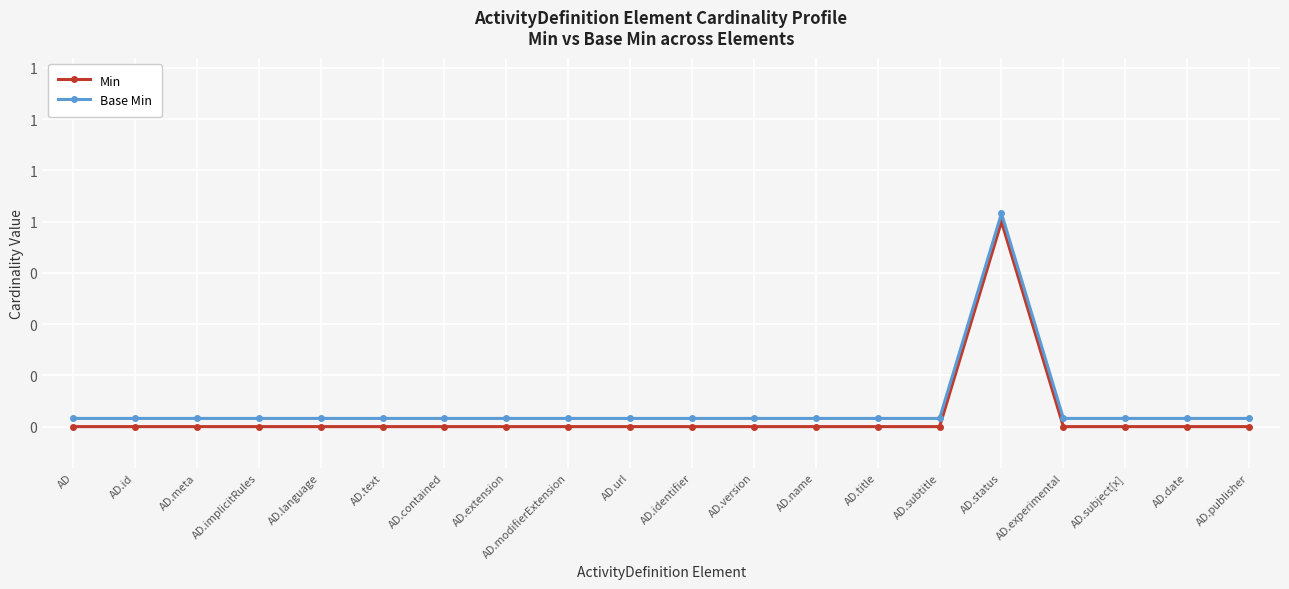

Rank the series at AD.url from highest to lowest value.

Base Min, Min